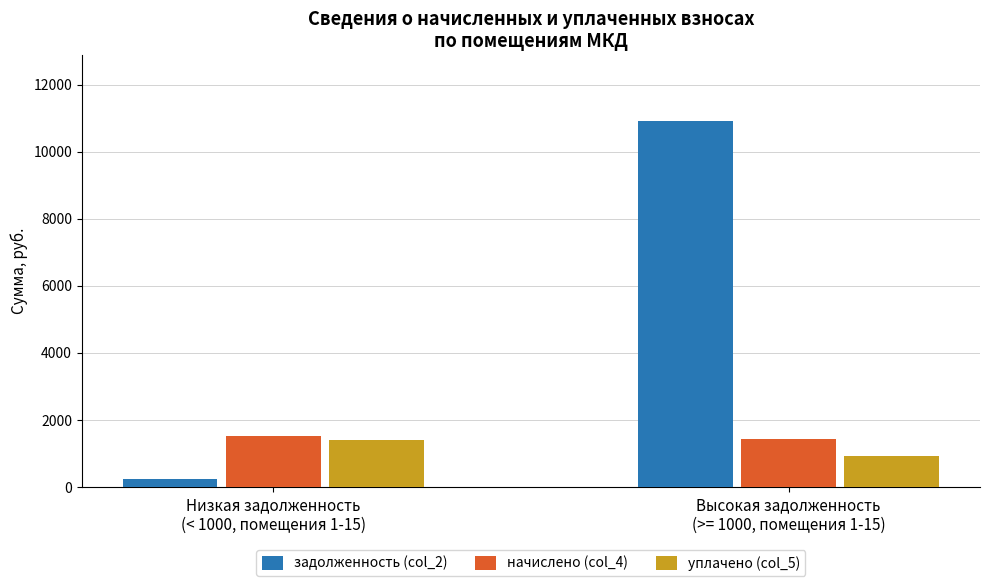

Reading left to right, list all the values displayed in this chart.

задолженность (col_2): 240.2	10915.3
начислено (col_4): 1535.2	1443.2
уплачено (col_5): 1409.6	931.3